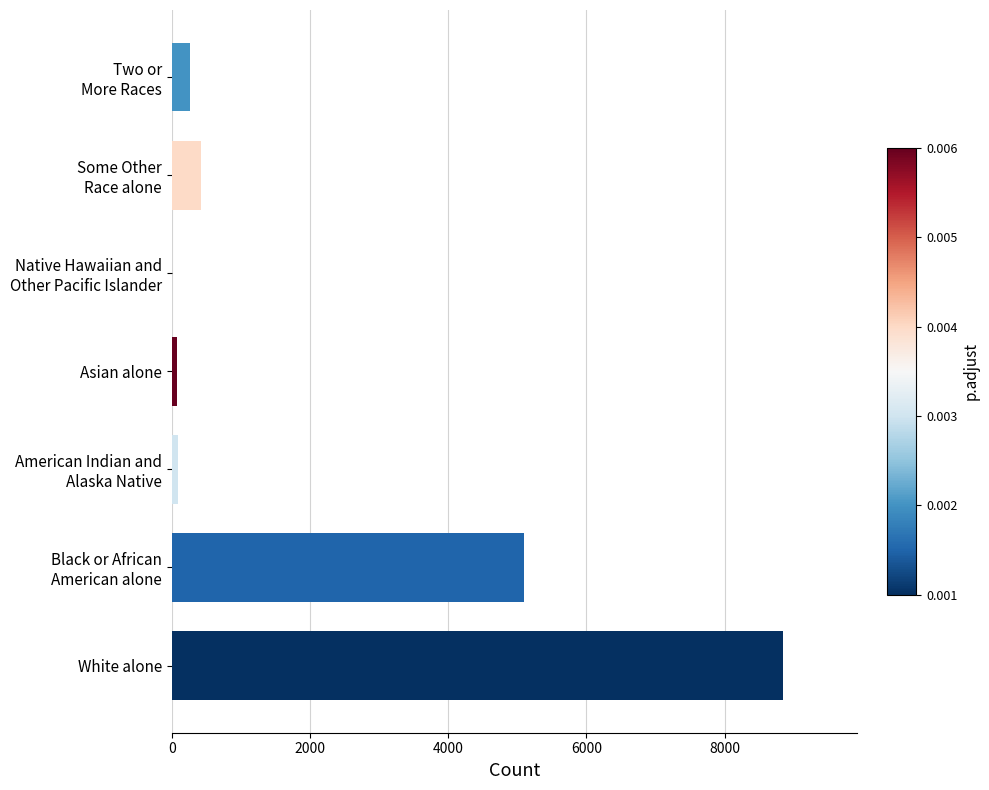

What is the greatest value displayed?

8851